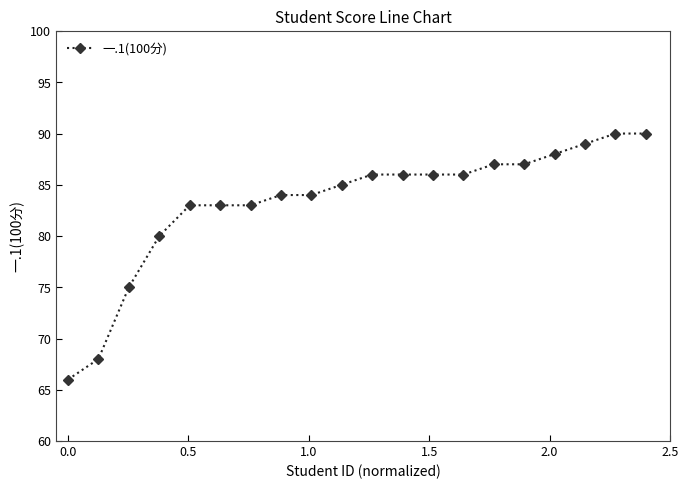

What is the smallest value displayed?

66